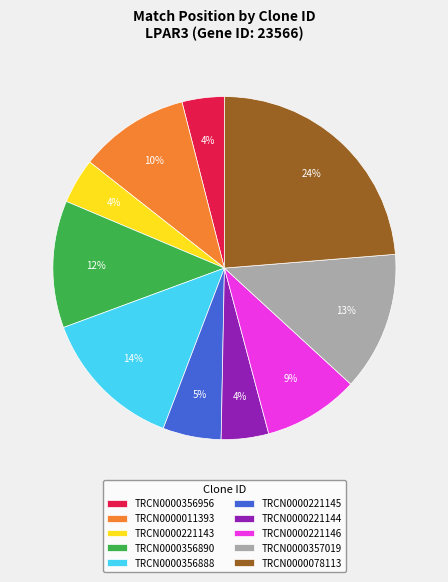

What is the largest slice in the pie chart?

TRCN0000078113